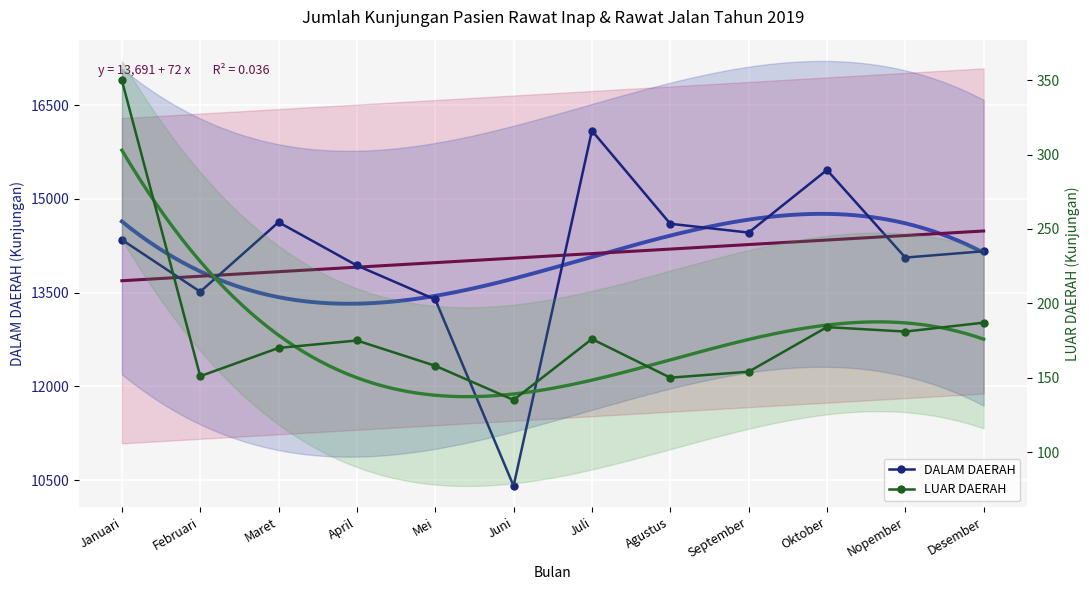

True or false: DALAM DAERAH and LUAR DAERAH cross at least once.

False